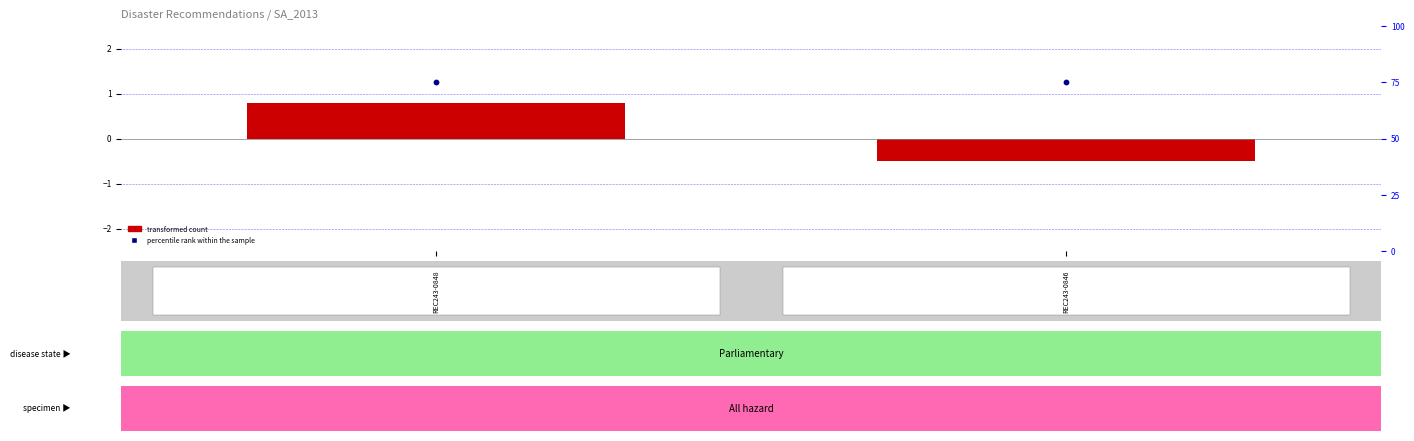

Which series changed the most between REC243-0848 and REC243-0846?

transformed count